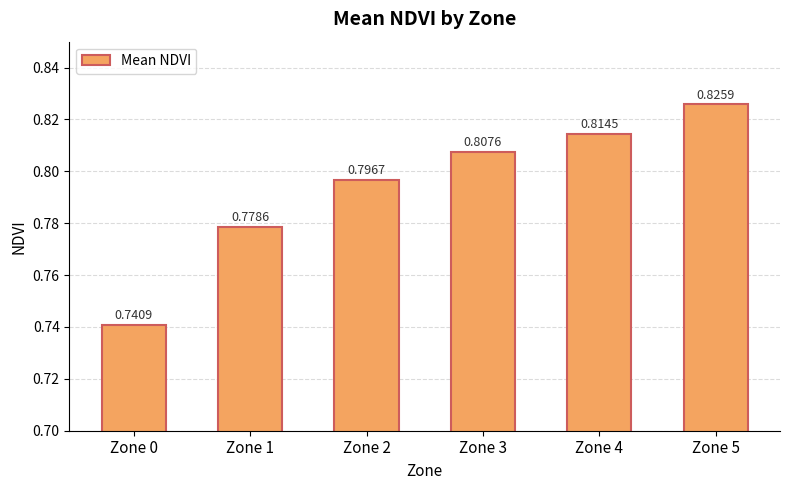

Rank the categories by value from lowest to highest.

Zone 0, Zone 1, Zone 2, Zone 3, Zone 4, Zone 5